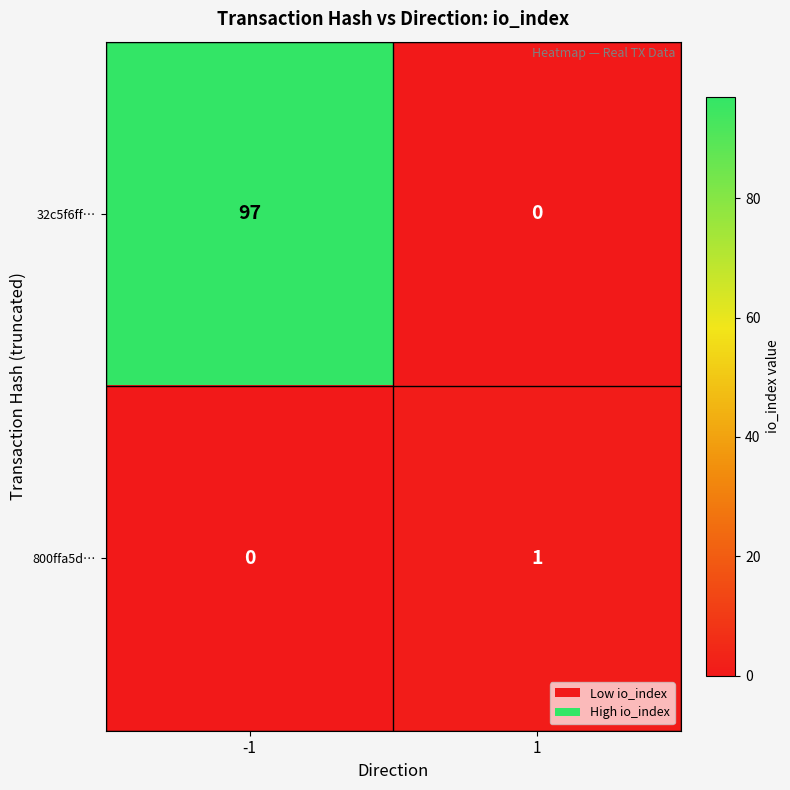

What is the difference between the 32c5f6ff… values at 1 and -1?

97